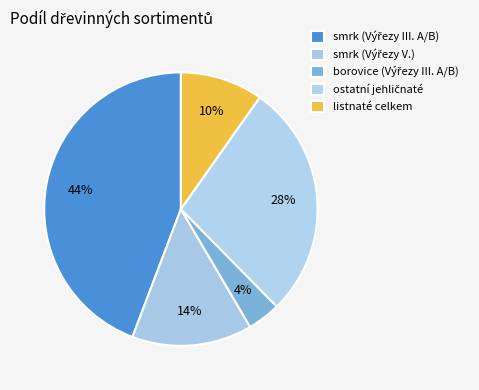

How many segments does this pie chart have?

5